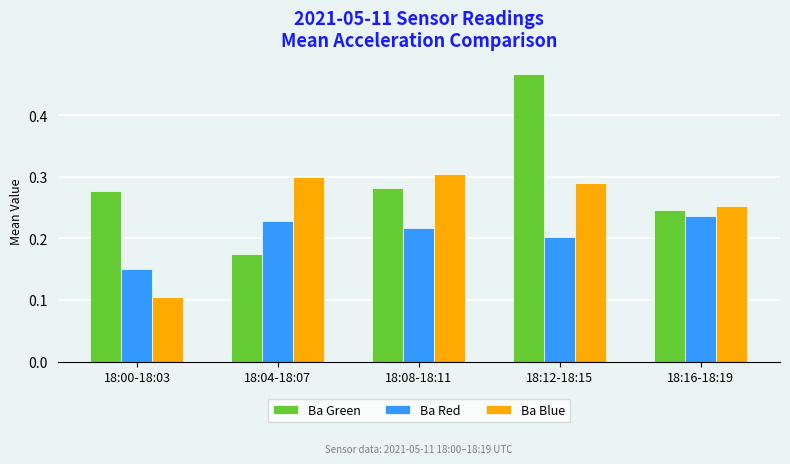

Rank the series by their maximum value, from lowest to highest.

Ba Red, Ba Blue, Ba Green